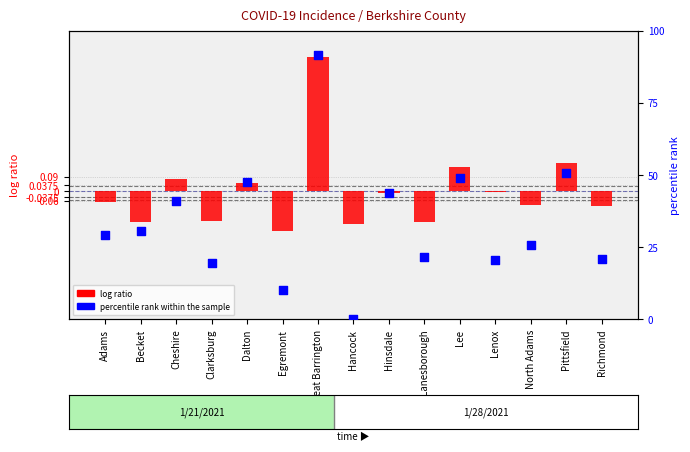

Which series reaches the maximum Y coordinate?

percentile rank within the sample